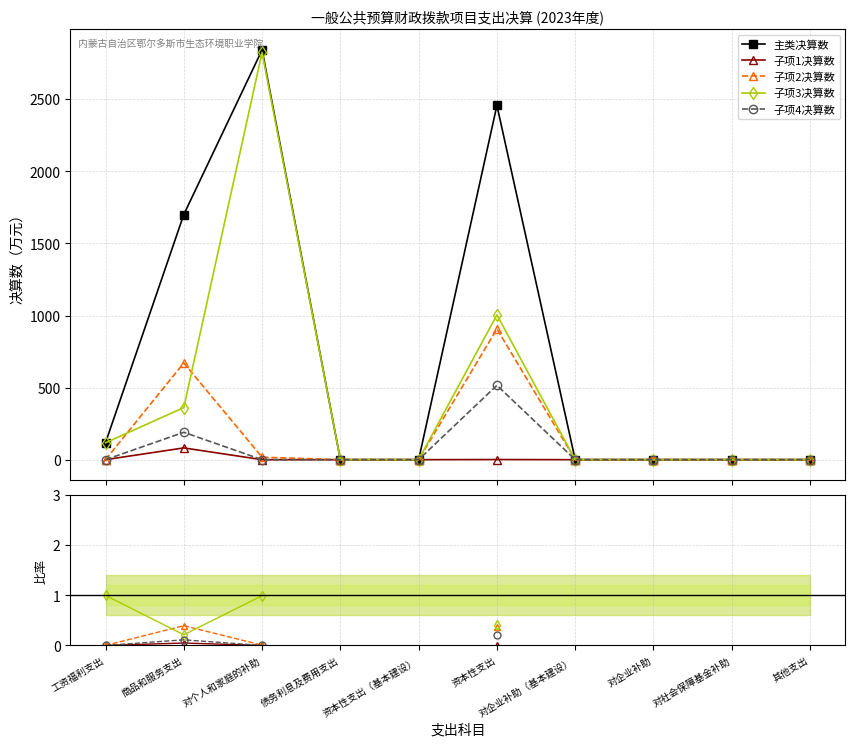

In 子项4决算数, how many points are higher than both neighbors (excluding endpoints)?

1